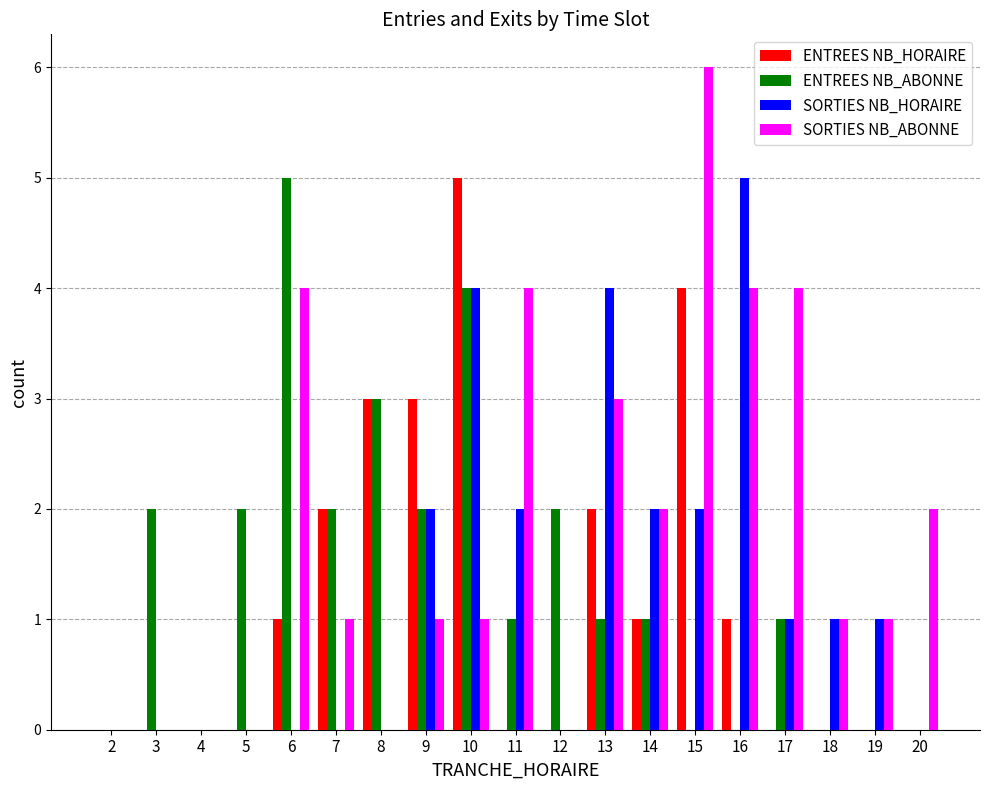

Which series has the largest range (max minus min)?

SORTIES NB_ABONNE